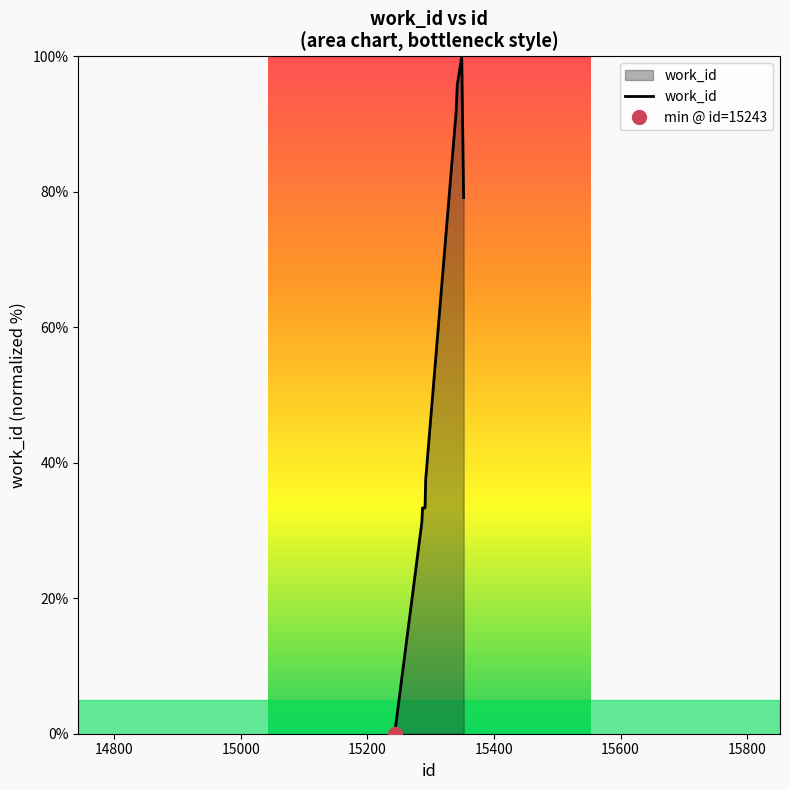

What is the sum of the values at 15289 and 15292?

70.8